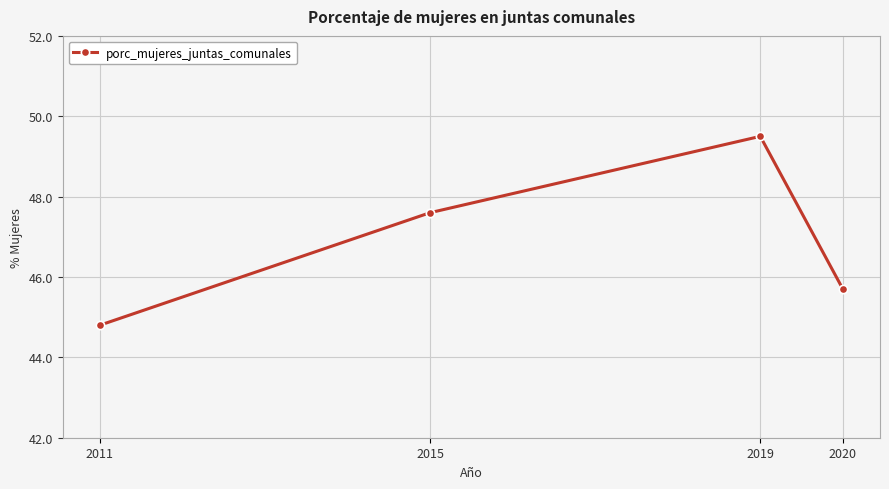

What is the value of the 2nd point from the left?

47.6